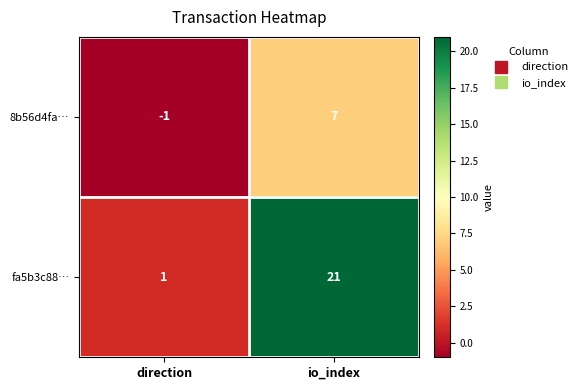

How many categories are shown in the chart?

2